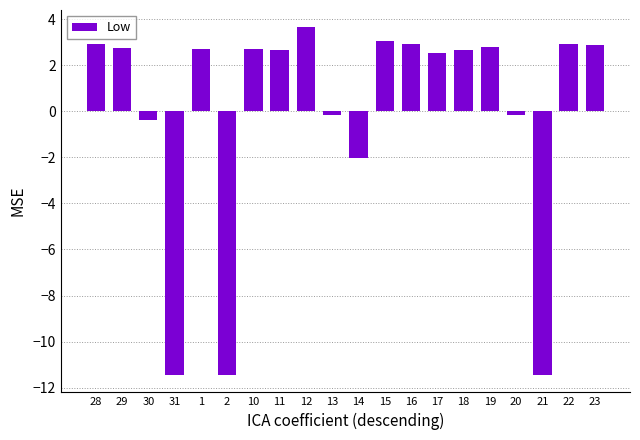

Which has a higher value, 13 or 2?

13